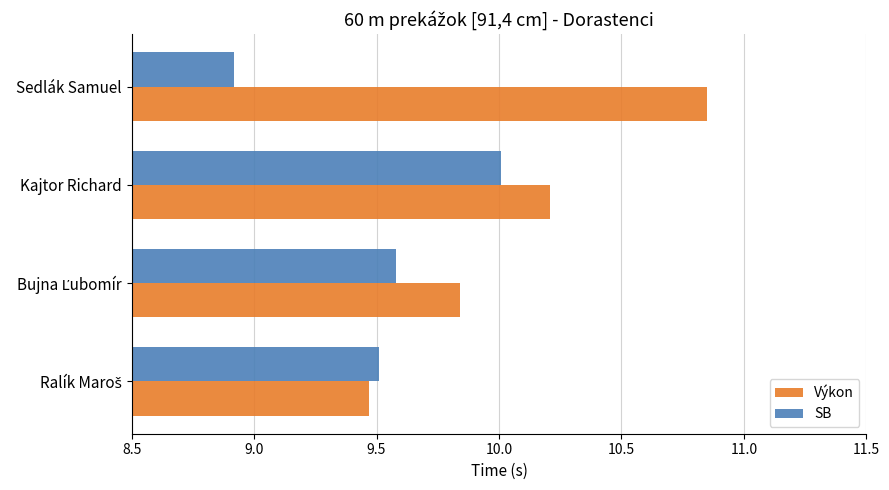

At how many categories does at least one series exceed 9?

4